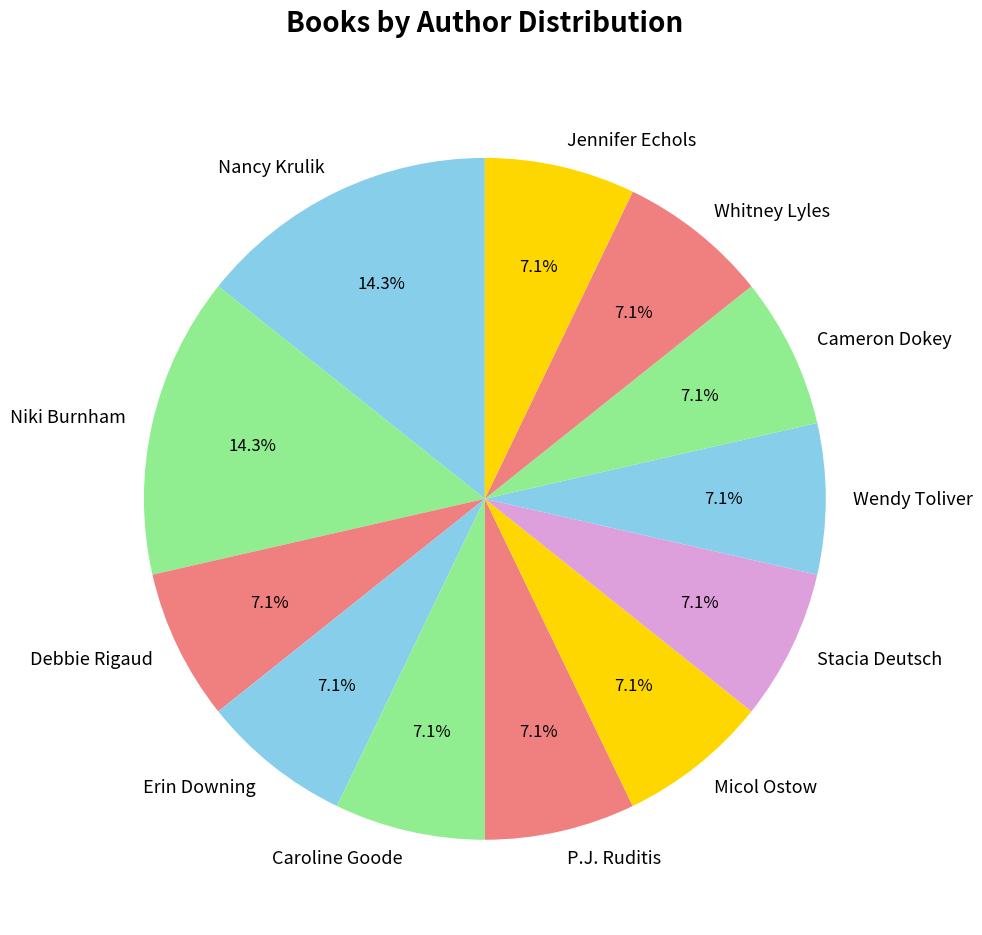

True or false: Whitney Lyles accounts for 18% of the total.

False